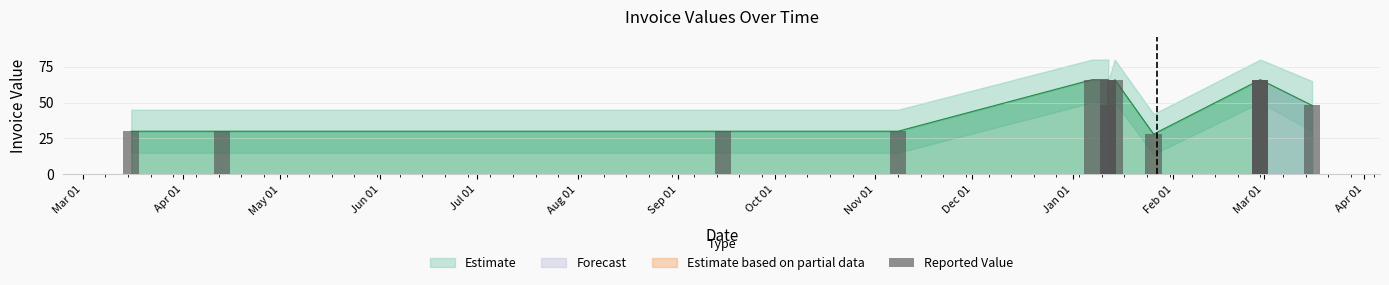

Is it true that the value at Apr 01 is 30?

True